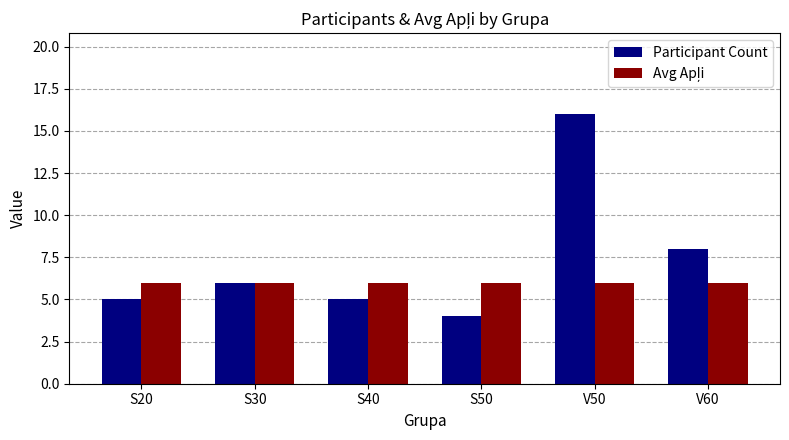

What position from the right is S50?

3